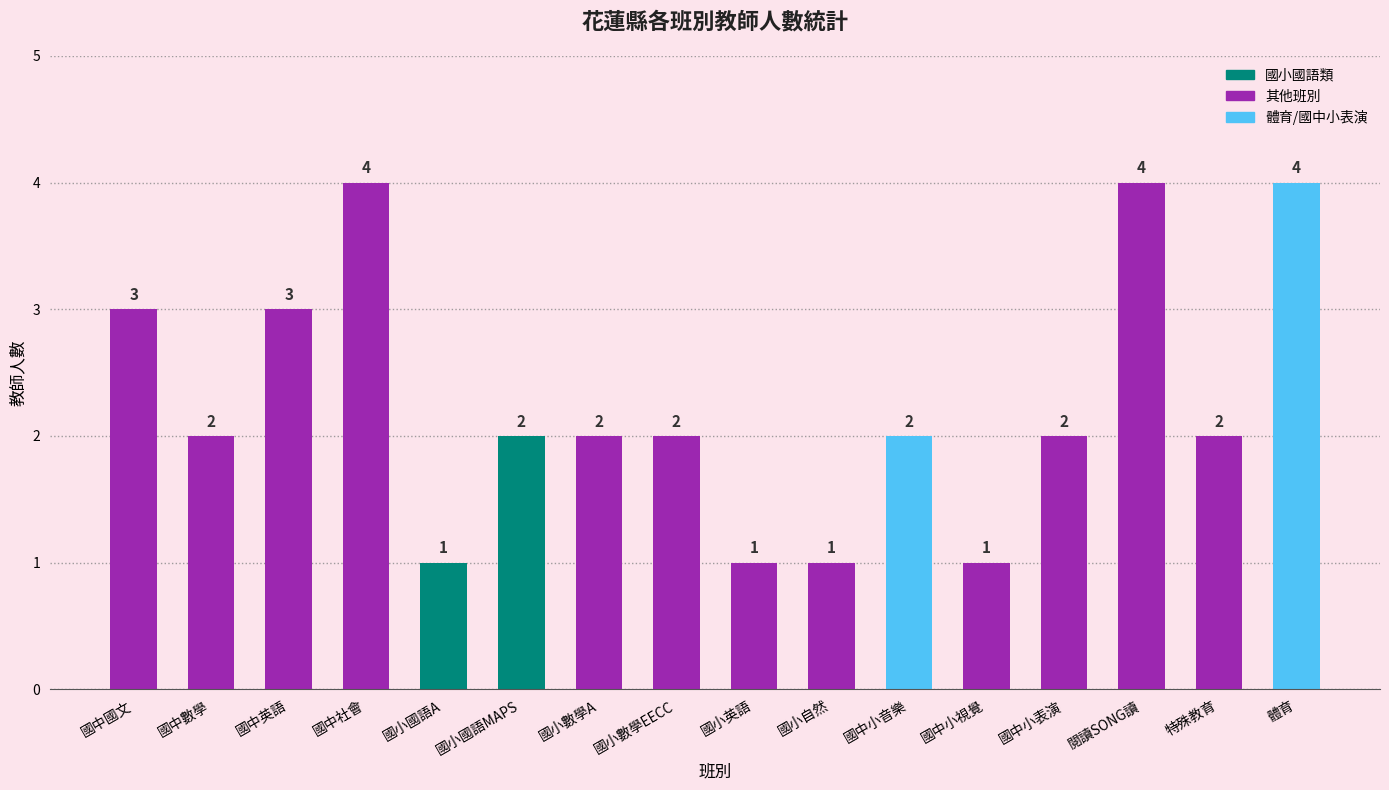

What is the average value?

2